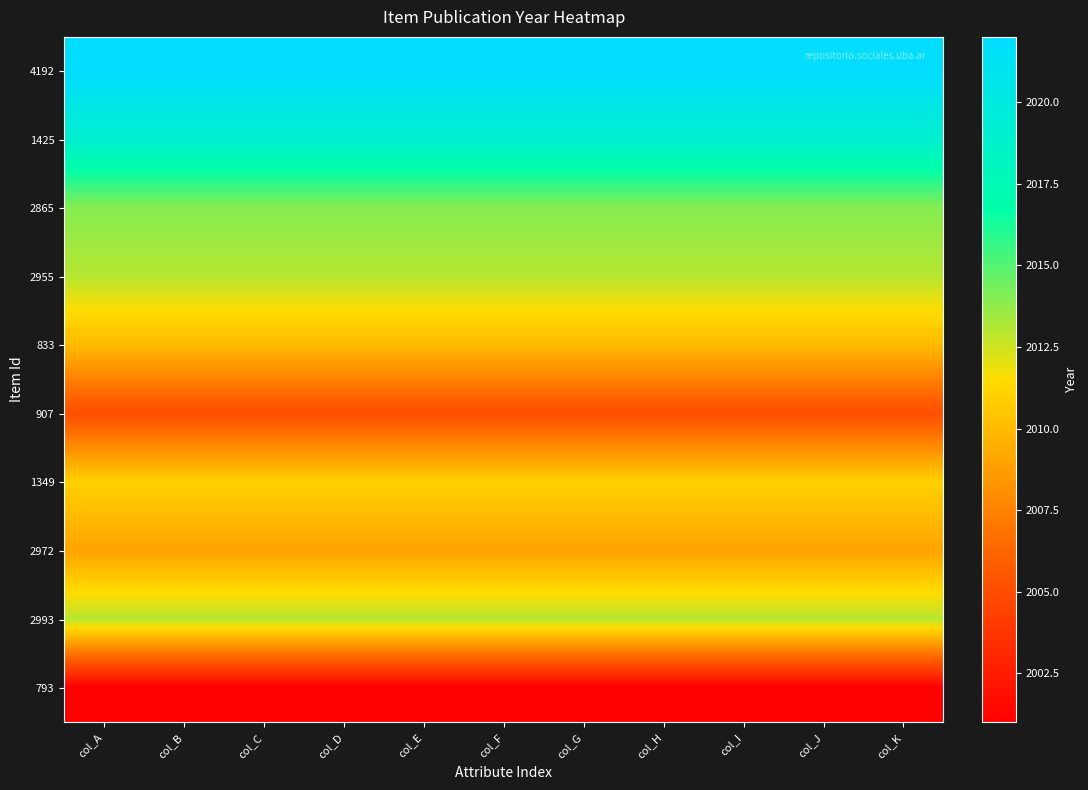

Reading left to right, what are all the values shown in this chart?

4192: col_A=2022	col_B=2022	col_C=2022	col_D=2022	col_E=2022	col_F=2022	col_G=2022	col_H=2022	col_I=2022	col_J=2022	col_K=2022
1425: col_A=2019	col_B=2019	col_C=2019	col_D=2019	col_E=2019	col_F=2019	col_G=2019	col_H=2019	col_I=2019	col_J=2019	col_K=2019
2865: col_A=2014	col_B=2014	col_C=2014	col_D=2014	col_E=2014	col_F=2014	col_G=2014	col_H=2014	col_I=2014	col_J=2014	col_K=2014
2955: col_A=2013	col_B=2013	col_C=2013	col_D=2013	col_E=2013	col_F=2013	col_G=2013	col_H=2013	col_I=2013	col_J=2013	col_K=2013
833: col_A=2010	col_B=2010	col_C=2010	col_D=2010	col_E=2010	col_F=2010	col_G=2010	col_H=2010	col_I=2010	col_J=2010	col_K=2010
907: col_A=2005	col_B=2005	col_C=2005	col_D=2005	col_E=2005	col_F=2005	col_G=2005	col_H=2005	col_I=2005	col_J=2005	col_K=2005
1349: col_A=2011	col_B=2011	col_C=2011	col_D=2011	col_E=2011	col_F=2011	col_G=2011	col_H=2011	col_I=2011	col_J=2011	col_K=2011
2972: col_A=2009	col_B=2009	col_C=2009	col_D=2009	col_E=2009	col_F=2009	col_G=2009	col_H=2009	col_I=2009	col_J=2009	col_K=2009
2993: col_A=2013	col_B=2013	col_C=2013	col_D=2013	col_E=2013	col_F=2013	col_G=2013	col_H=2013	col_I=2013	col_J=2013	col_K=2013
793: col_A=2001	col_B=2001	col_C=2001	col_D=2001	col_E=2001	col_F=2001	col_G=2001	col_H=2001	col_I=2001	col_J=2001	col_K=2001